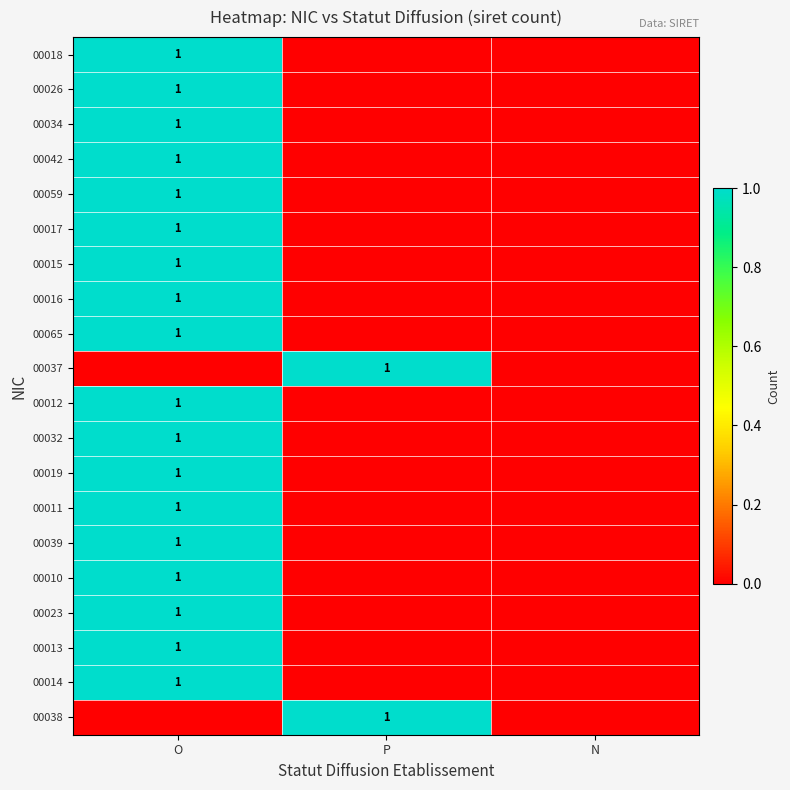

What is the sum of the 00017 values at N and O?

1